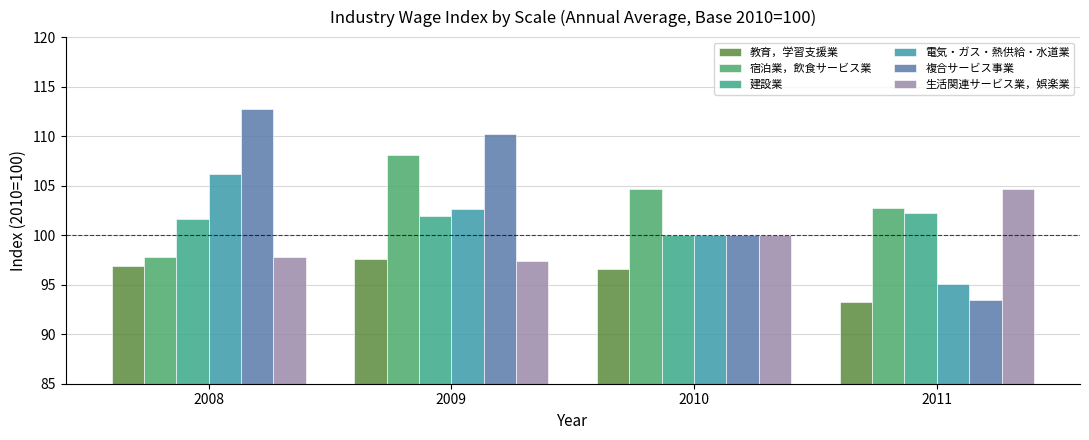

Does the chart contain stacked bars?

No